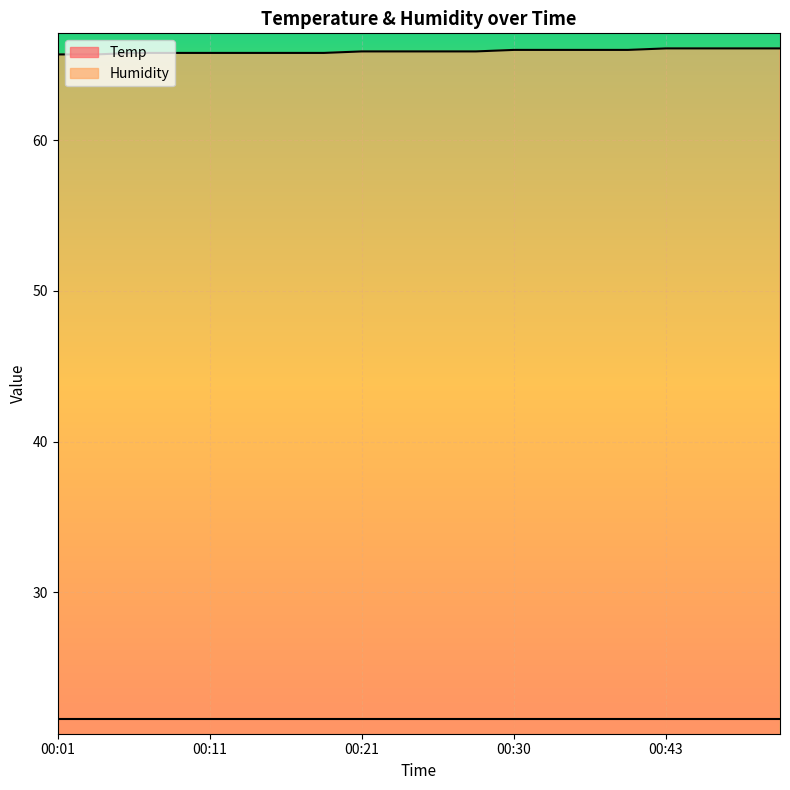

What is the sum of the values at 00:18 and 00:13?

131.6